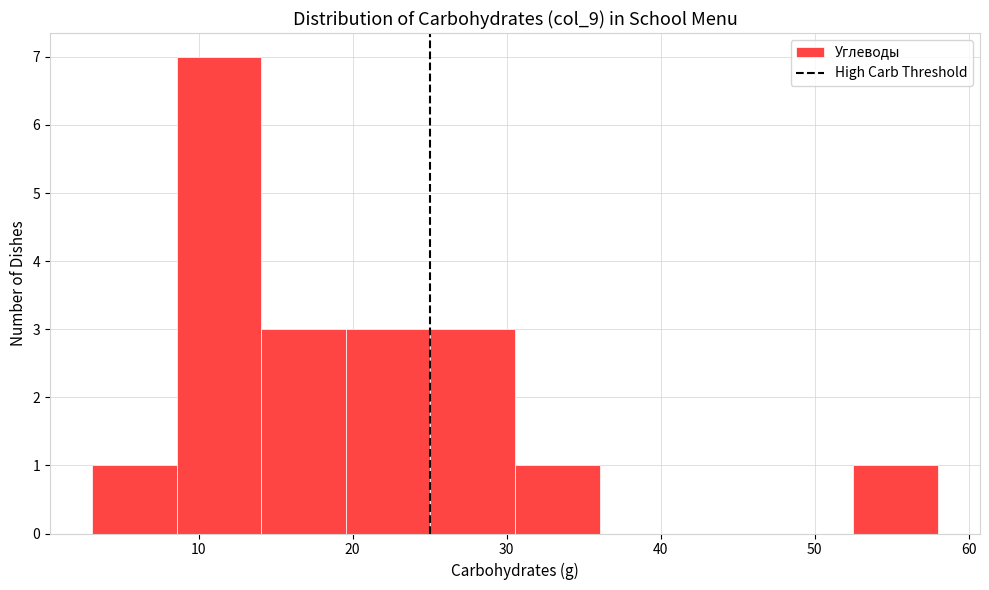

Reading left to right, transcribe this chart: for each bar, give the range it covers on the x-axis and its height. Neither the bar edges nor the heights are printed on the chart, so give them approximately, as read against the axes.

3 to 9: 1
9 to 14: 7
14 to 20: 3
20 to 25: 3
25 to 31: 3
31 to 36: 1
36 to 42: 0
42 to 47: 0
47 to 53: 0
53 to 58: 1